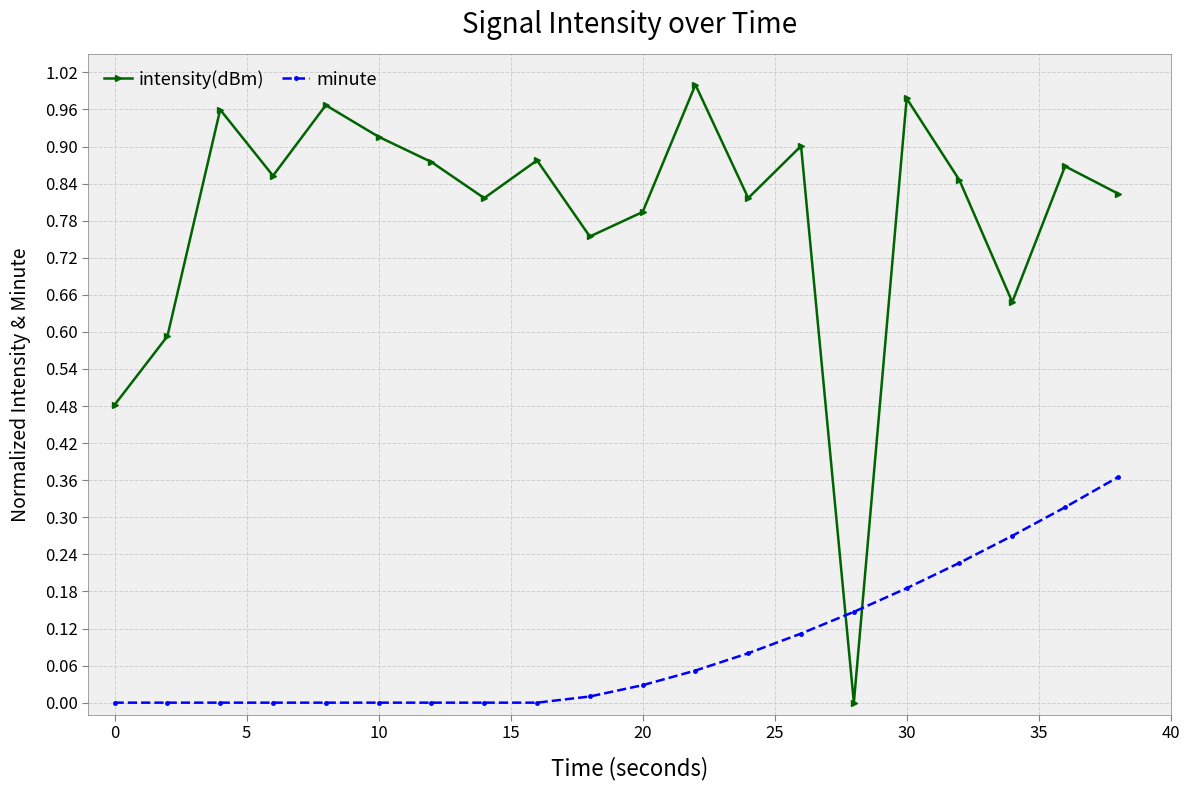

True or false: intensity(dBm) has more than 0 interior local peaks.

True